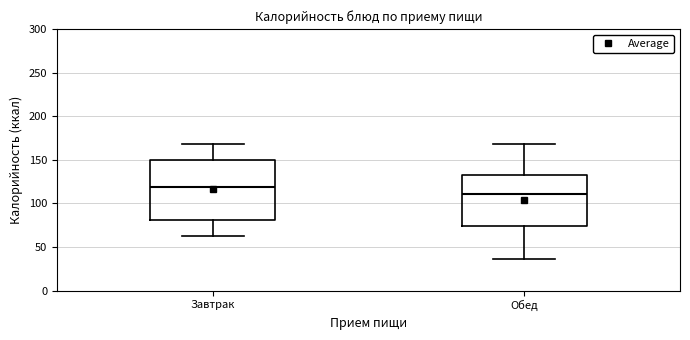

Which box's median line is the highest?

Завтрак